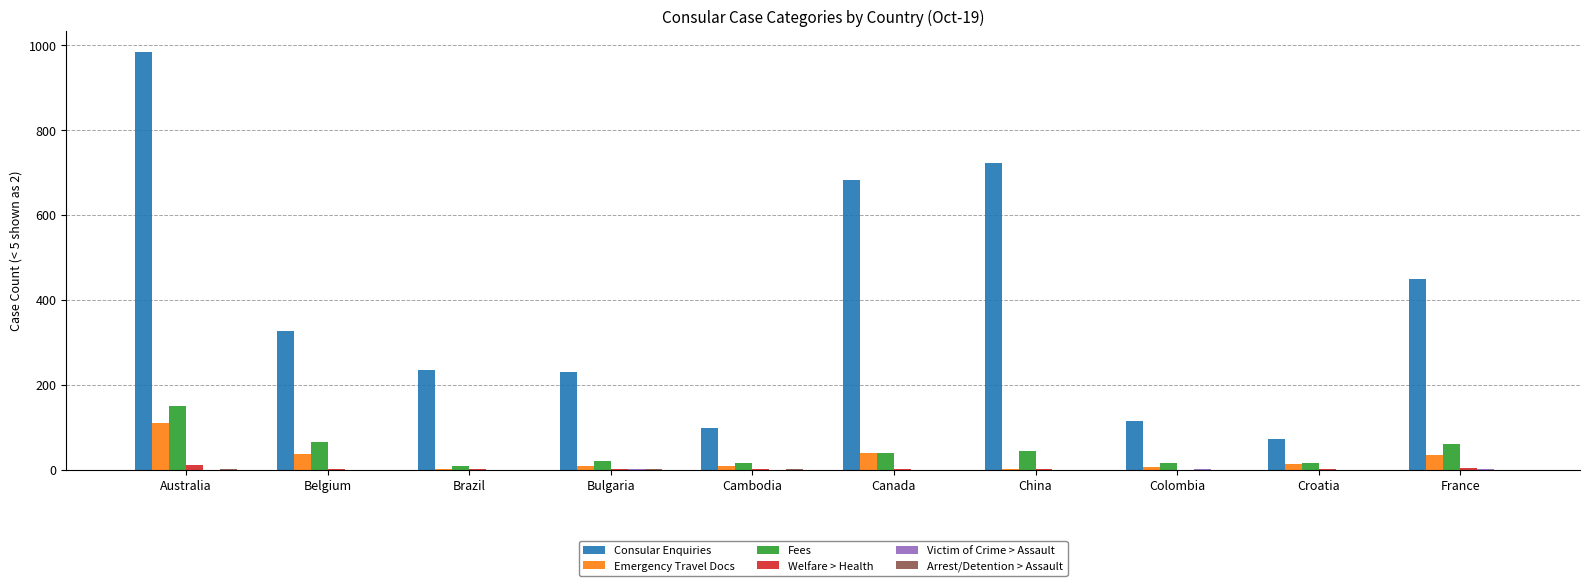

Where is Consular Enquiries nearest to the value 528?

France